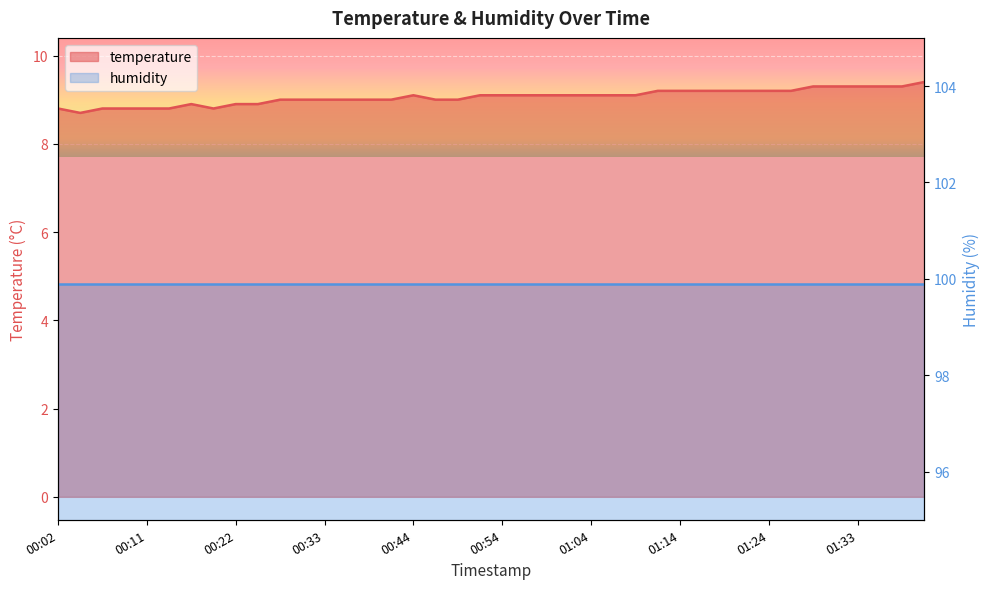

What position from the left is 00:22?

9